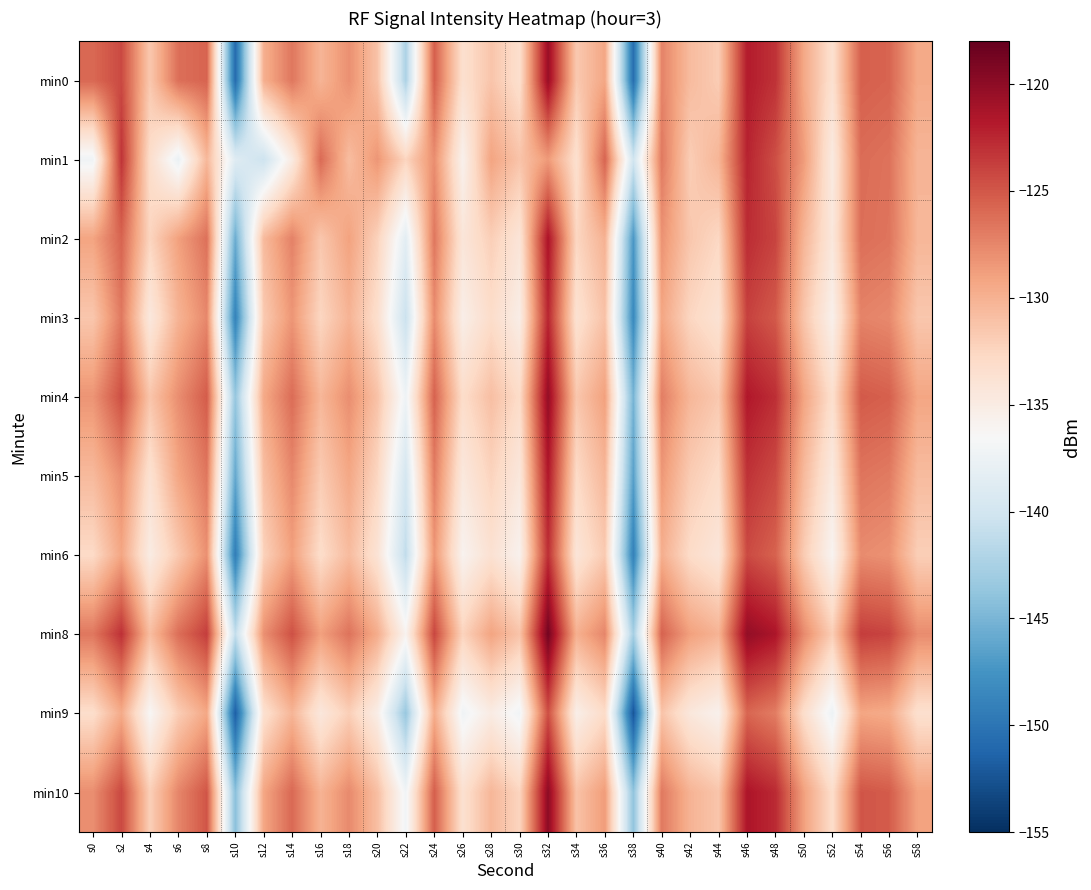

What is the total value across all series at s50?

-1301.0